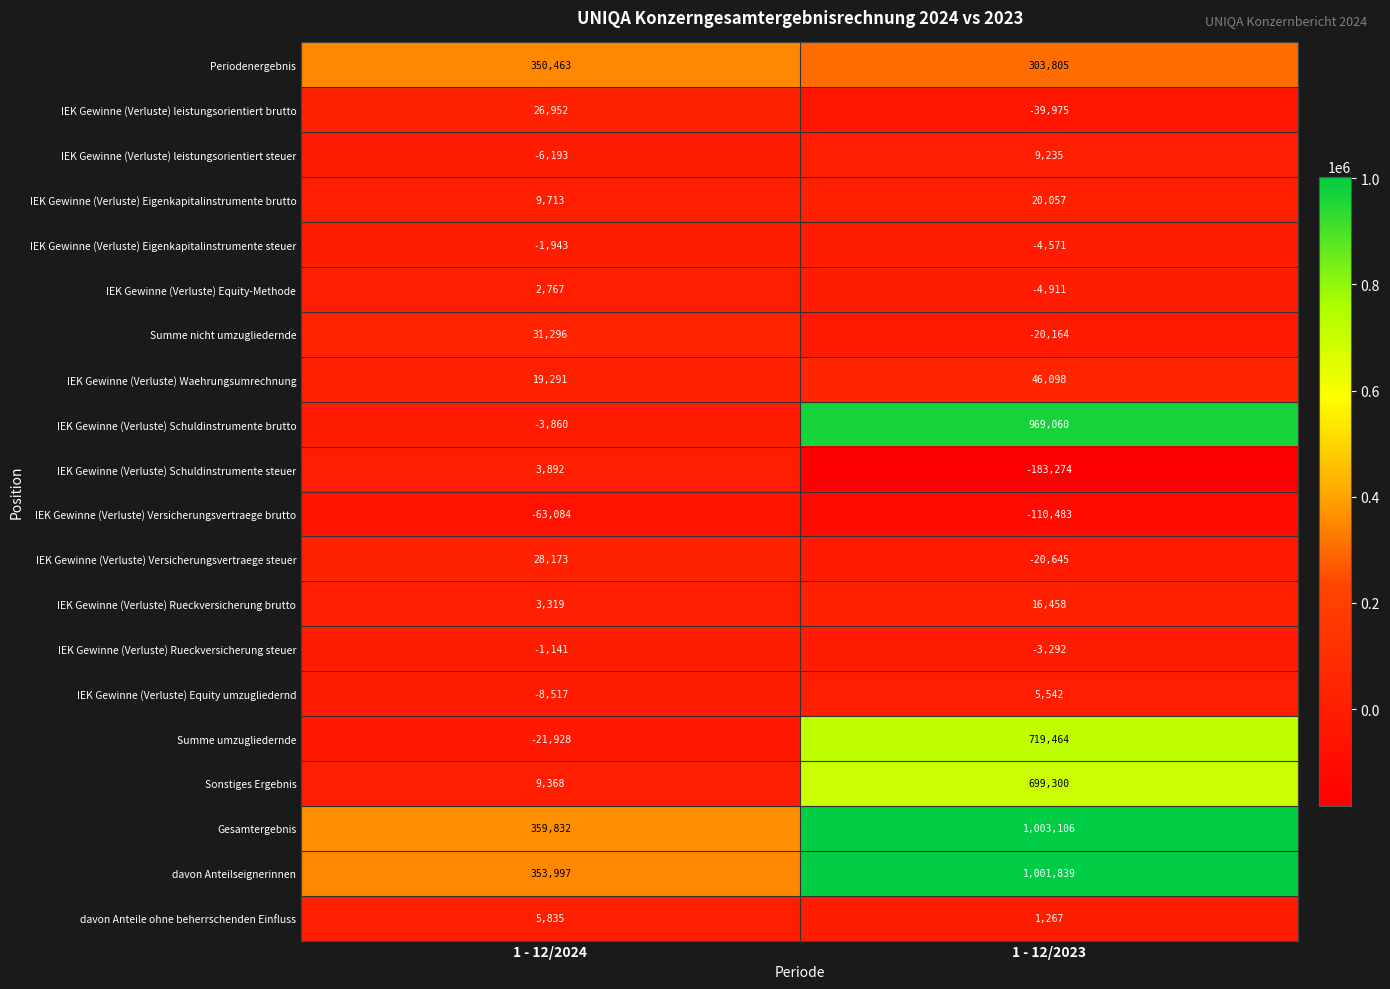

Count the number of categories in the chart.

2